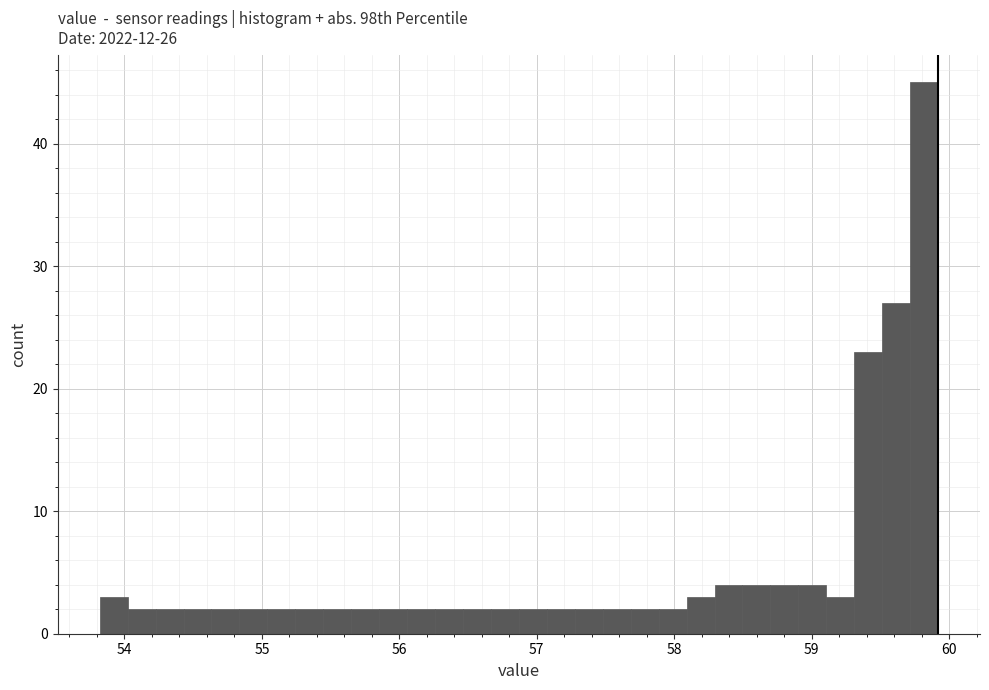

Around what value on the x-axis is the tallest bar? Give the approximate position of its centre, as read against the axis.

59.8